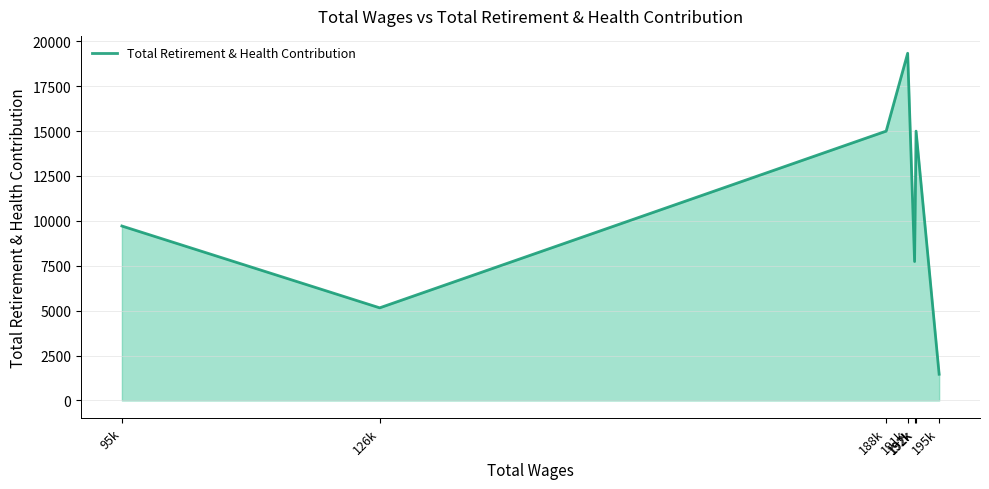

How many values are below 9712?

3